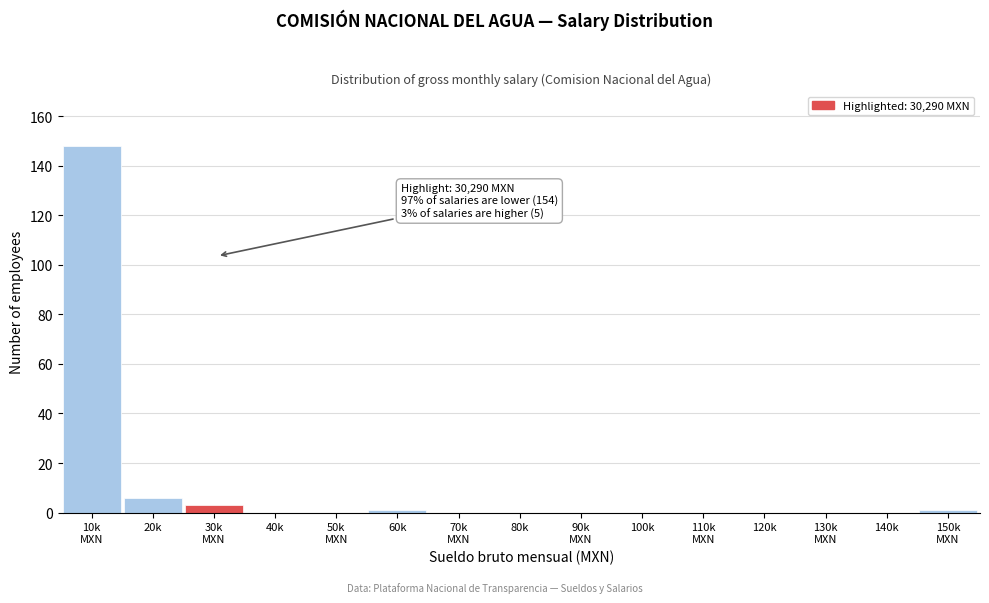

What is the sum of all values?

159